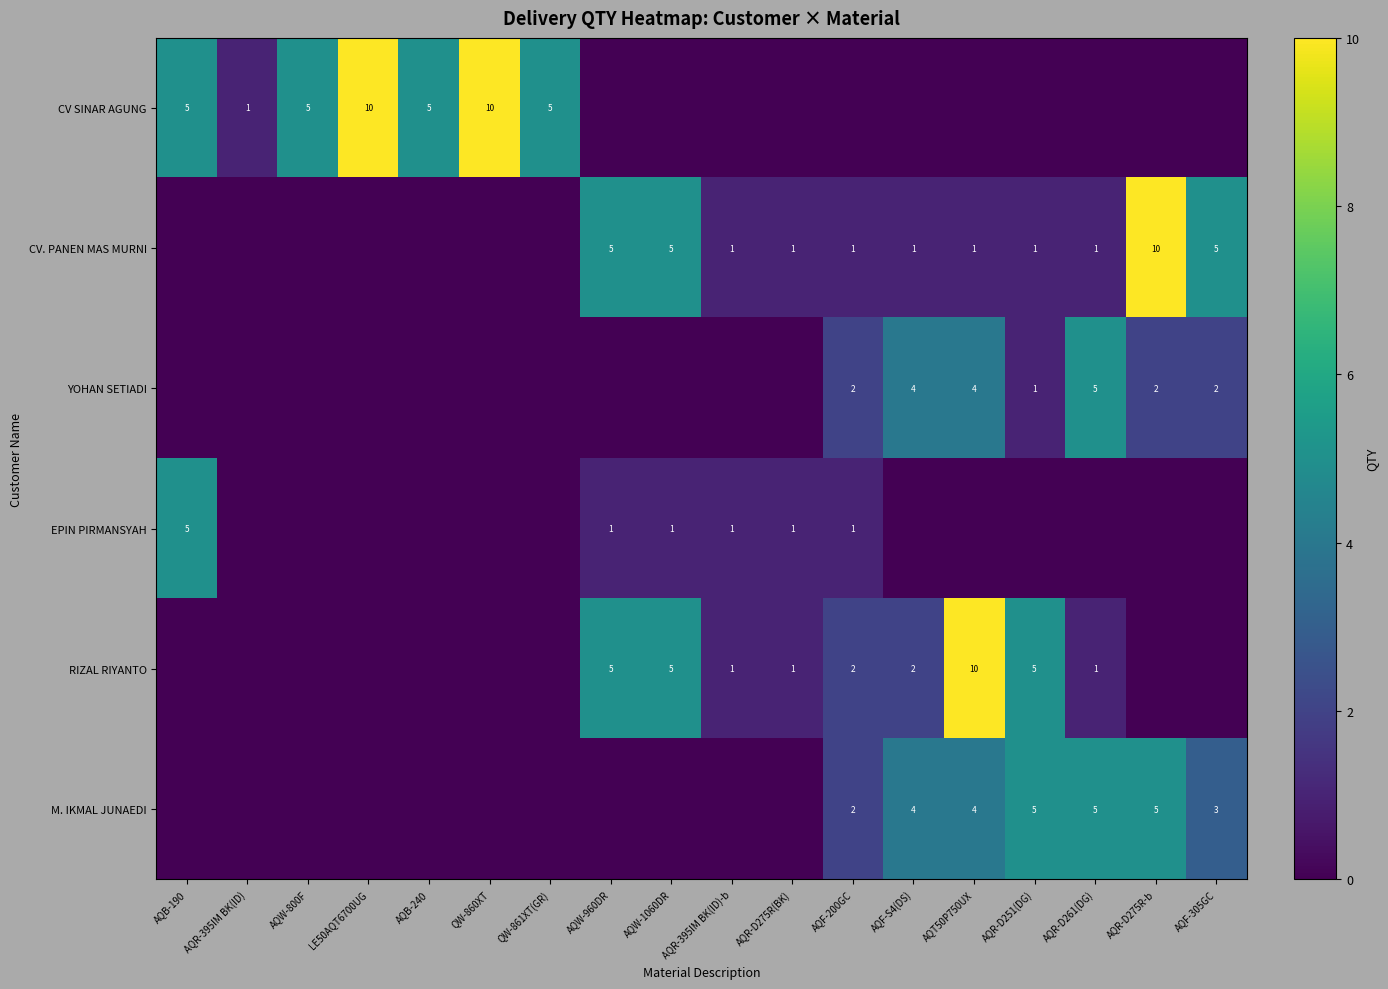

How many data points does each series have?

18